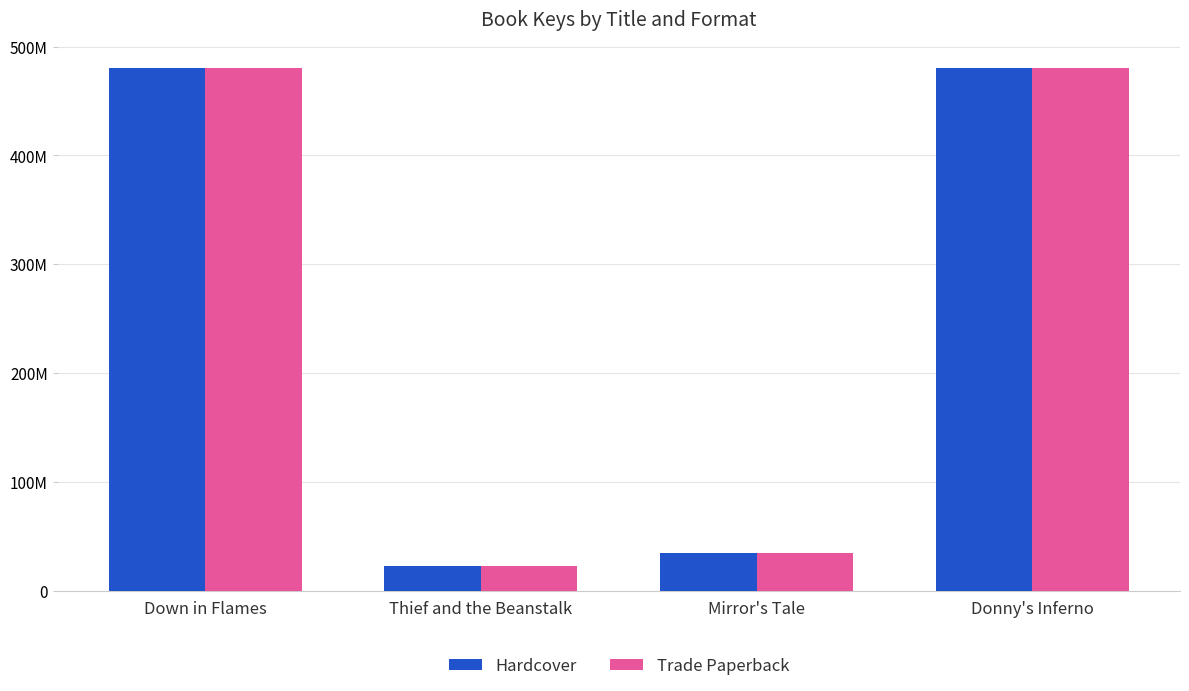

What is the greatest value displayed?

480379582